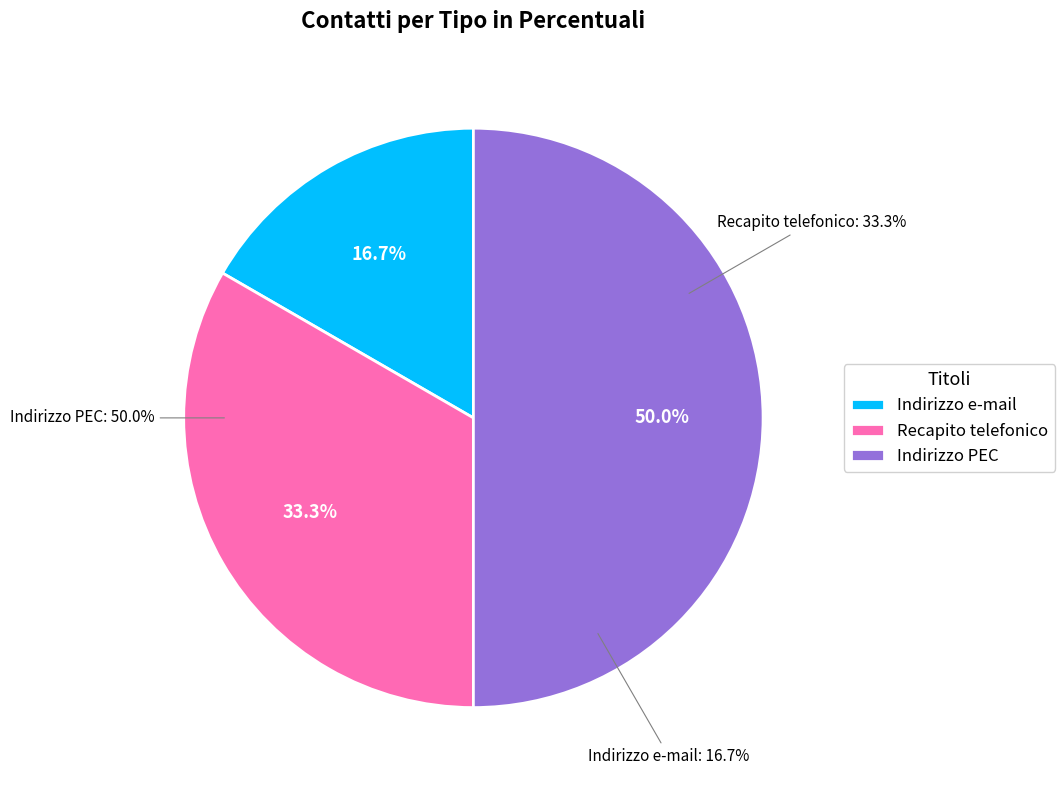

Is Indirizzo PEC the majority of the pie?

No